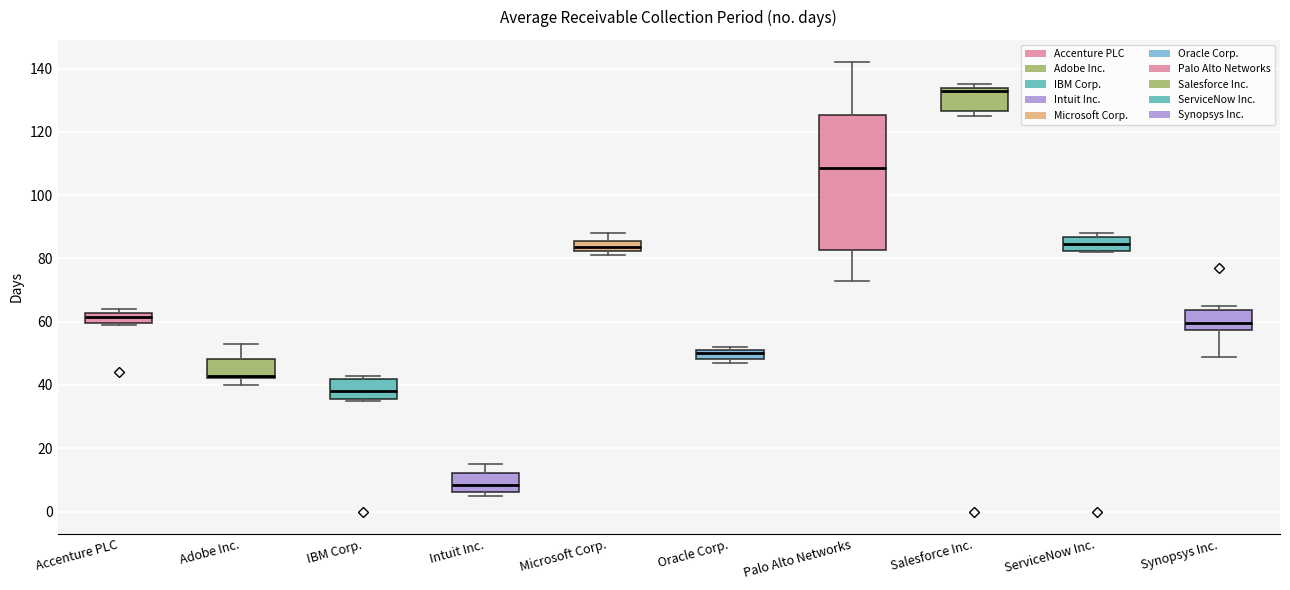

Comparing the boxes themselves (not the whiskers), which one is the tallest?

Palo Alto Networks